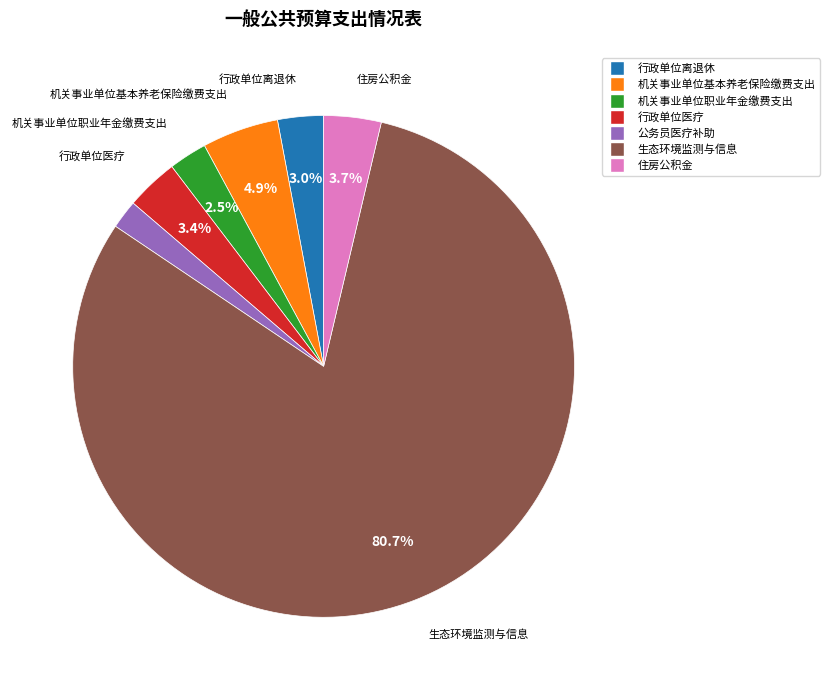

Do 住房公积金 and 机关事业单位职业年金缴费支出 together represent more than half of the pie?

No